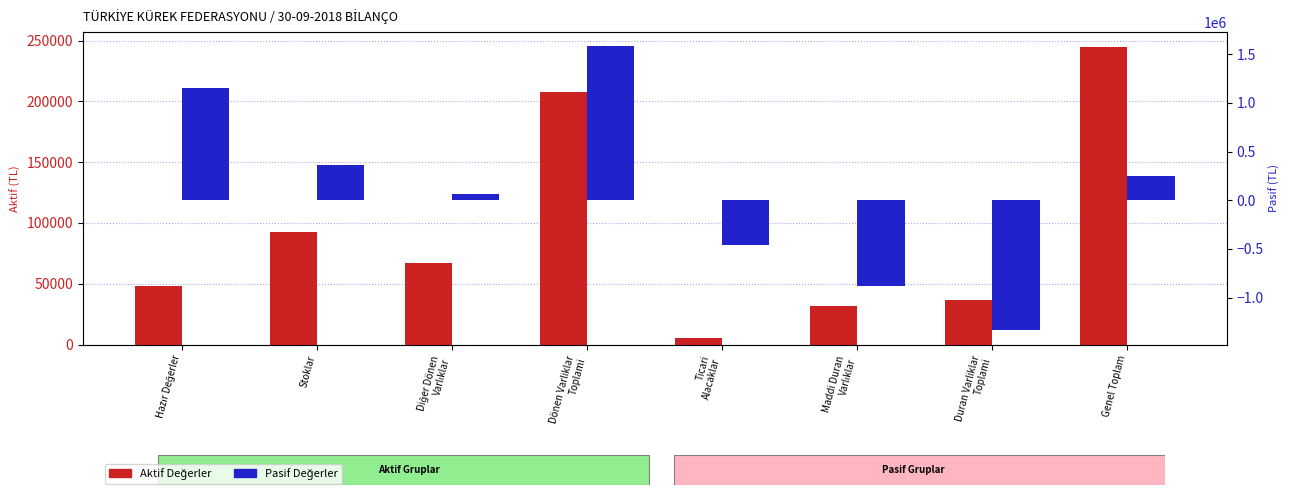

Rank the series at Hazır Değerler from highest to lowest value.

Pasif Değerler, Aktif Değerler